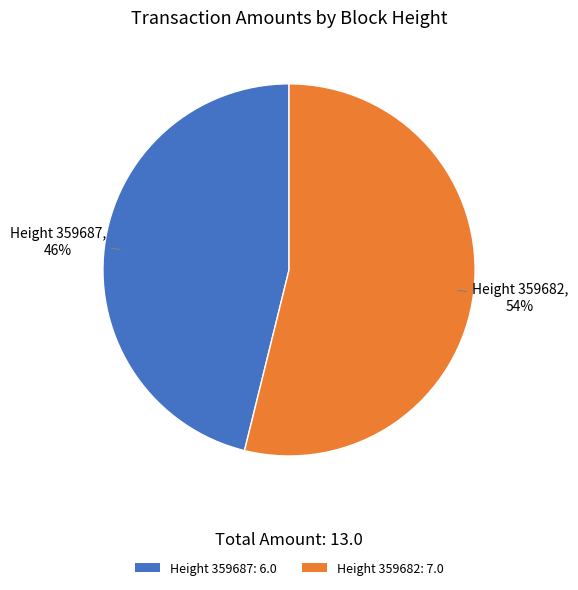

Which slice represents more than half of the pie?

Height 359682: 7.0